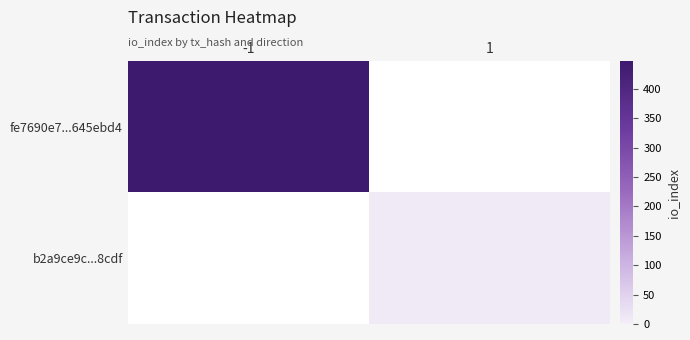

List the series in order of their overall mean, highest first.

fe7690e7...645ebd4, b2a9ce9c...8cdf